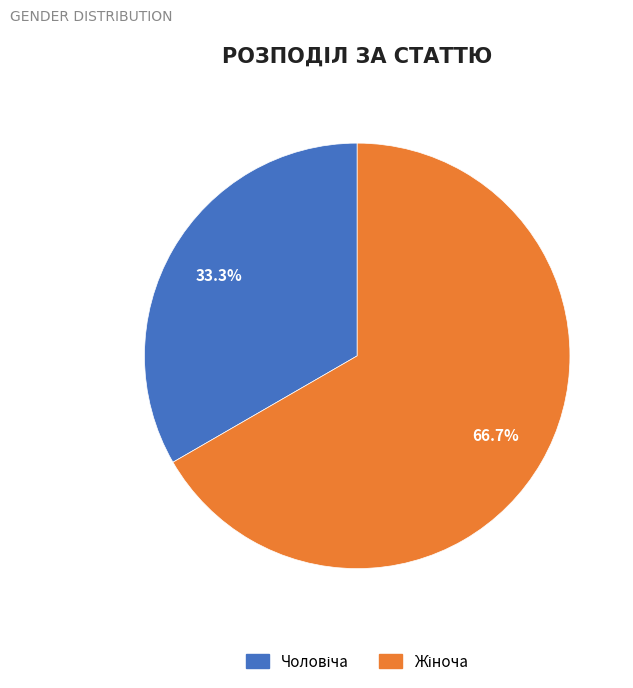

Is there a majority slice in this chart?

Yes